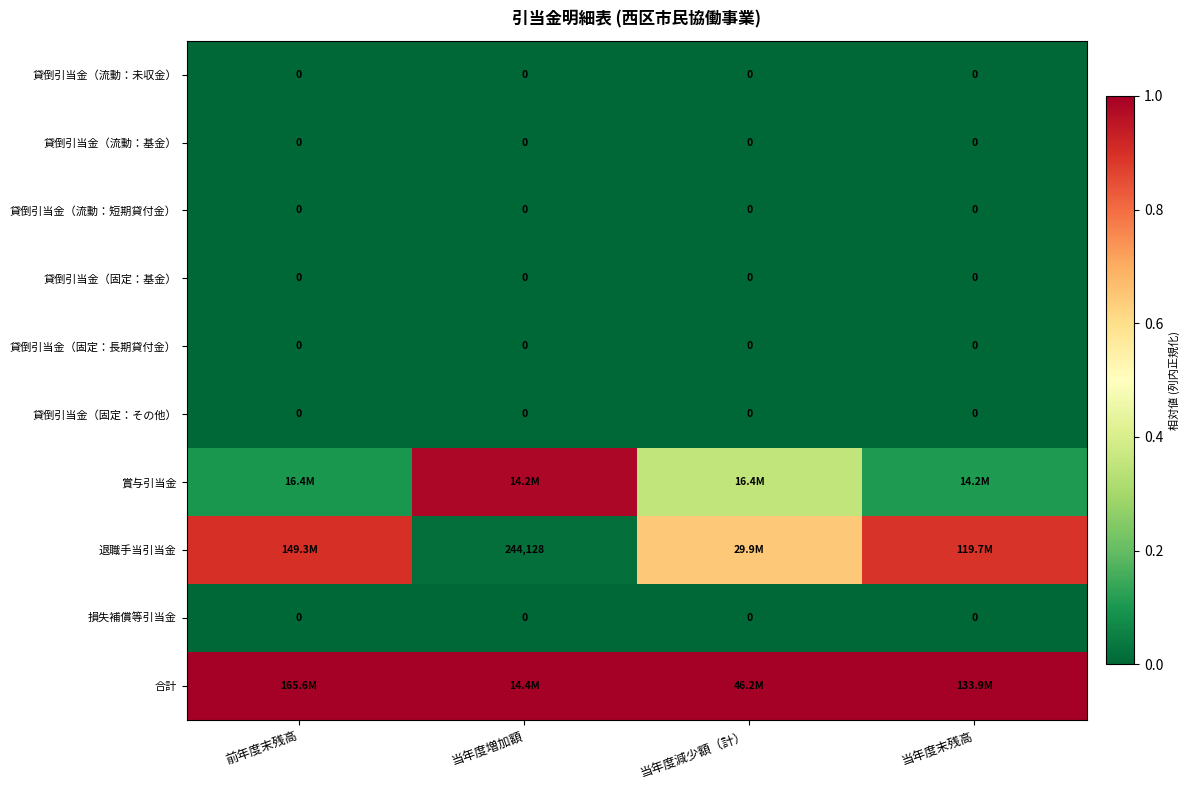

What is the average value of the 賞与引当金 series?

0.4